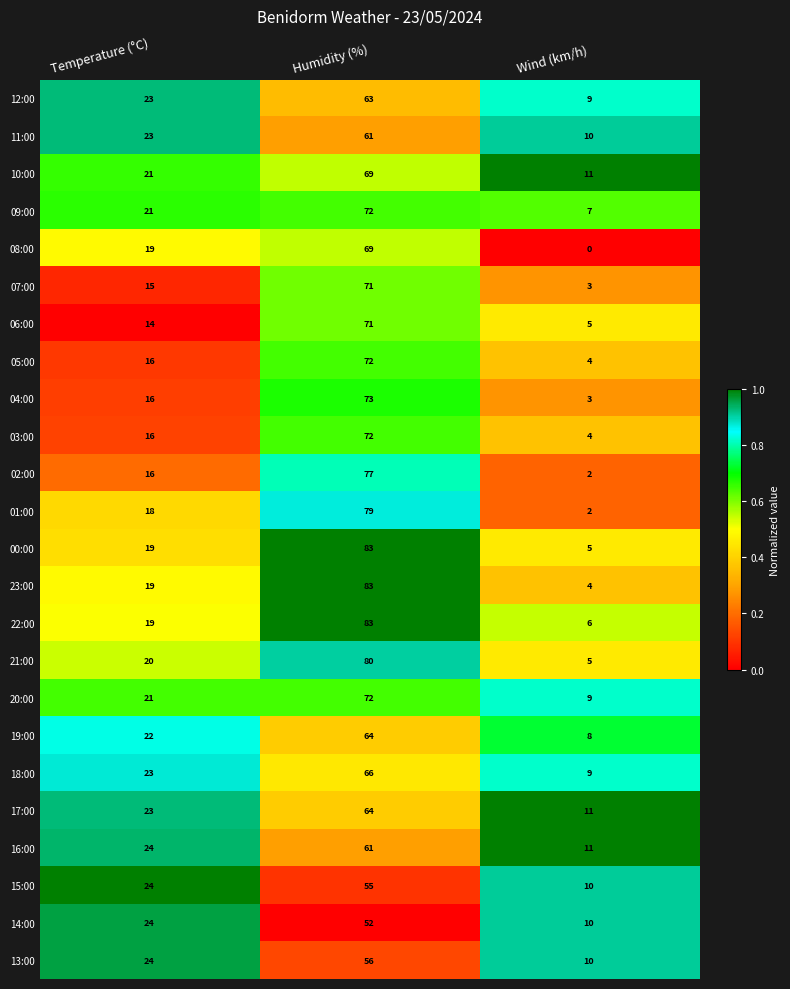

What is the sum of the 18:00 values at Wind (km/h) and Humidity (%)?

75